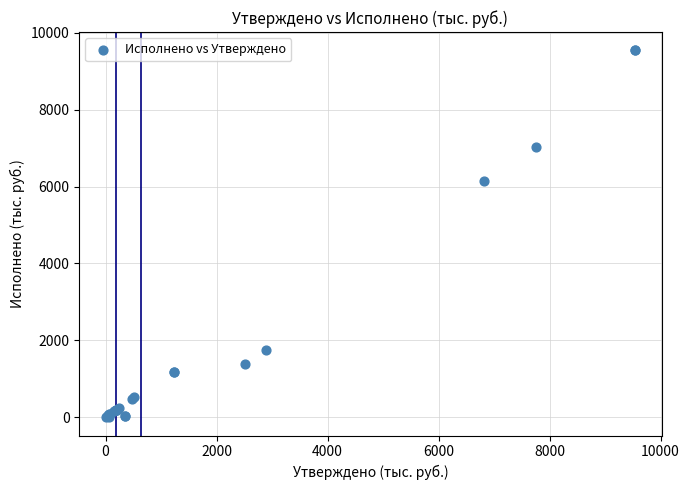

What Y value in the scatter plot is closest to 4770?

6153.2